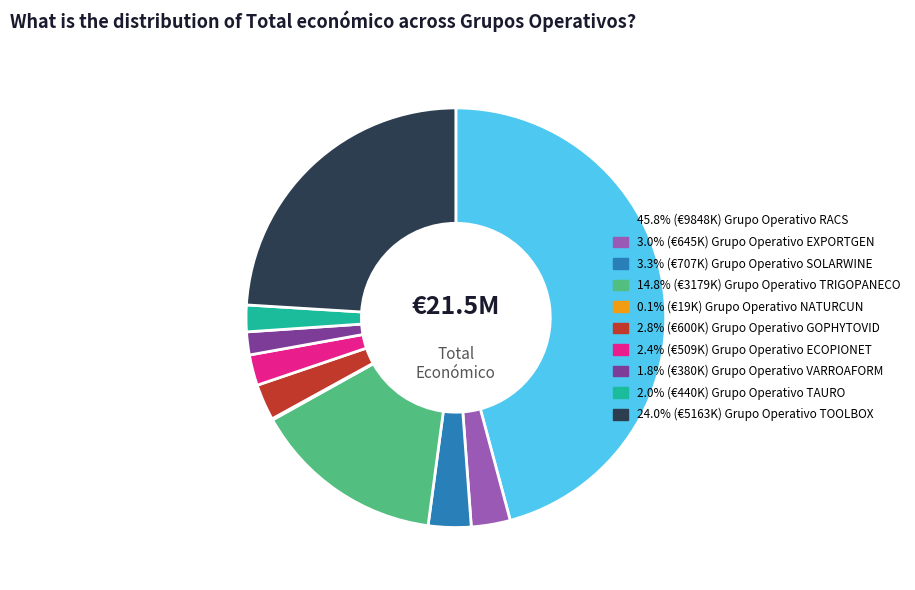

Is there any slice that represents more than half of the pie?

No